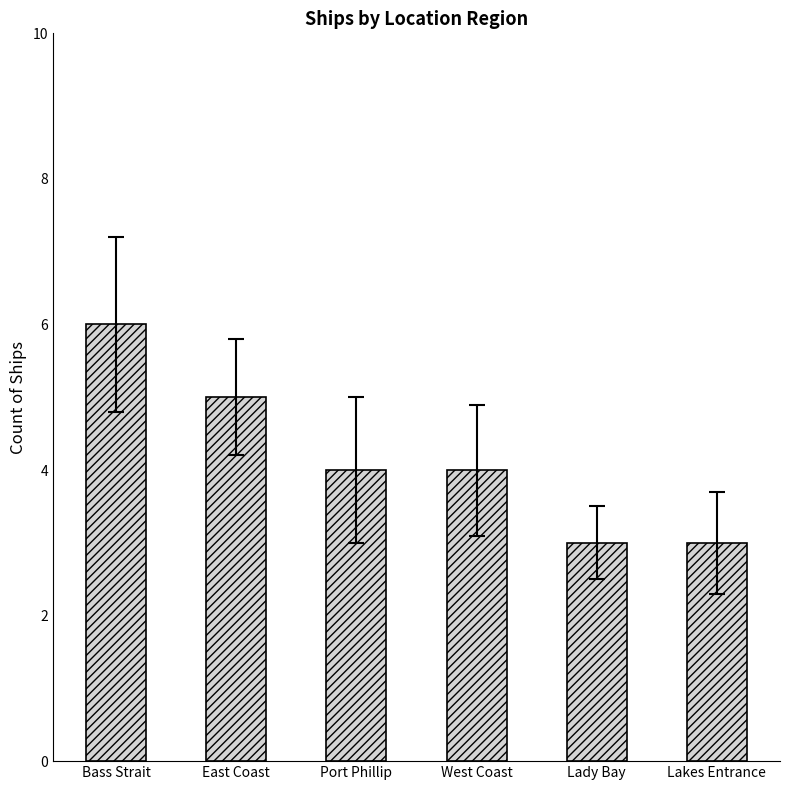

Is it true that the value at Lady Bay is 2?

False